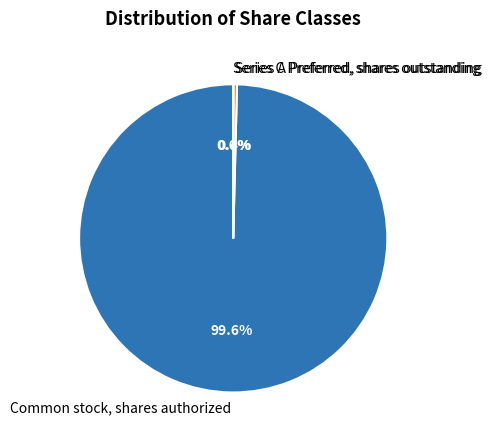

Is it true that Series A Preferred, shares outstanding is 0% of the pie?

True